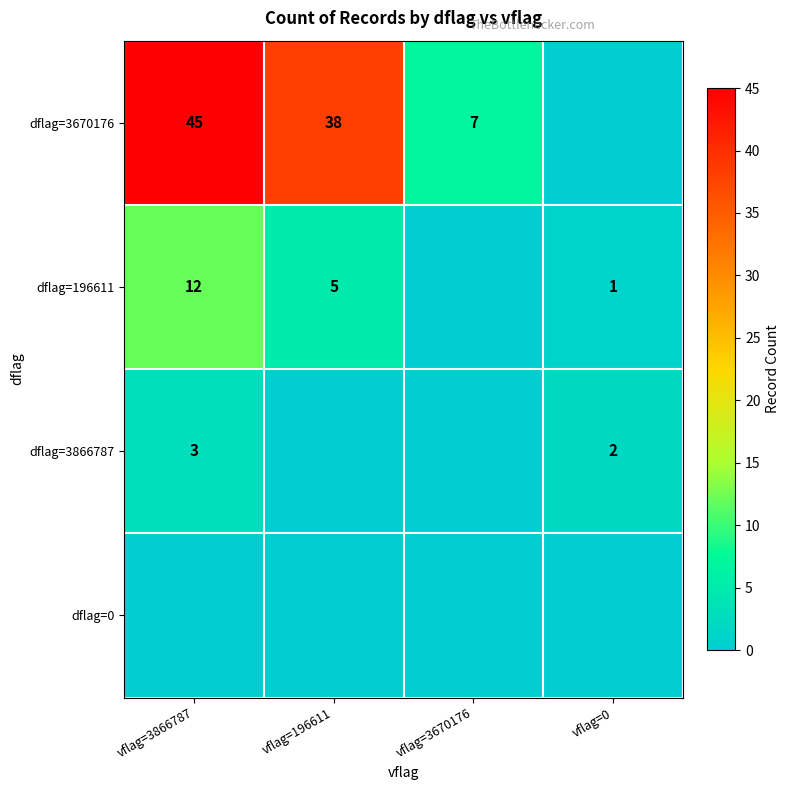

The dflag=3866787 series shows 5 at vflag=3866787. True or false?

False